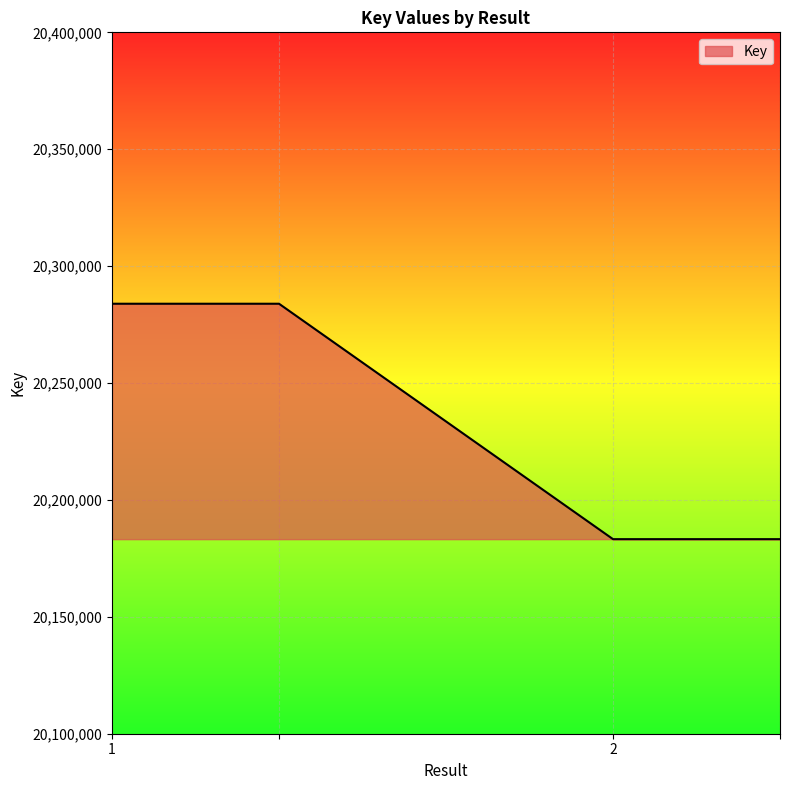

Does the chart have visible grid lines?

Yes